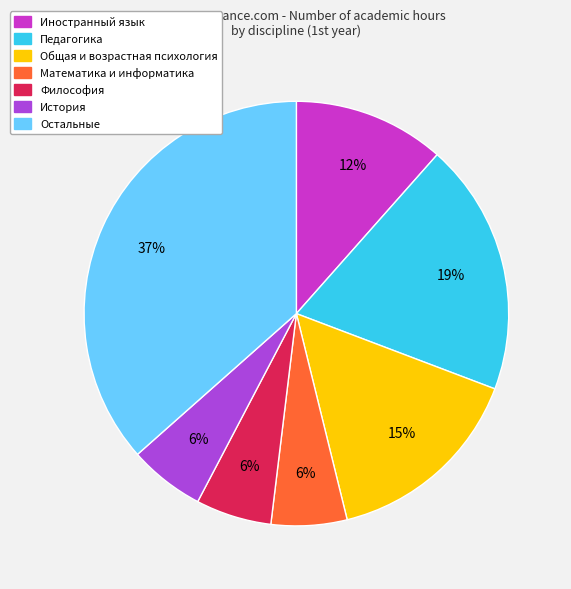

To the nearest percent, what is the average slice percentage?

14%